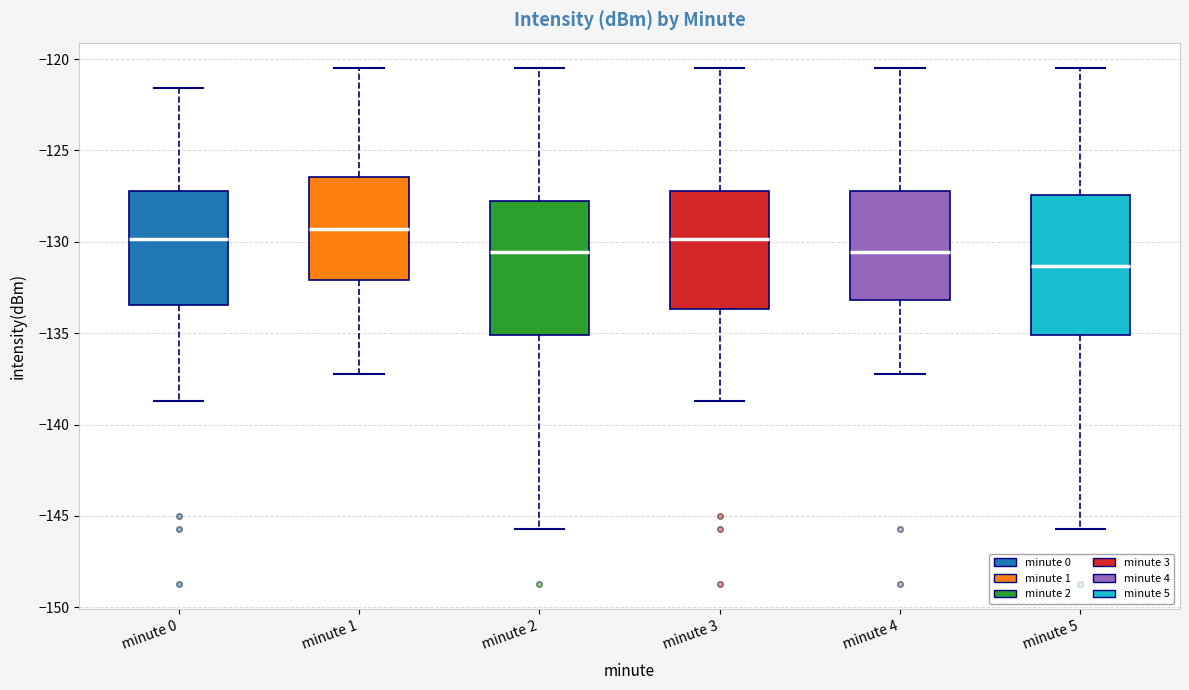

Reading left to right, read every box against the y-axis: the position of its median line, the range the box covers, and the ends of its whiskers. The values are not printed on the chart, so give them approximately, as read against the axis.

minute 0: median -130.0, box -133.5 to -127.0, whiskers -138.5 to -121.5
minute 1: median -129.5, box -132.0 to -126.5, whiskers -137.0 to -120.5
minute 2: median -130.5, box -135.0 to -128.0, whiskers -145.5 to -120.5
minute 3: median -130.0, box -133.5 to -127.0, whiskers -138.5 to -120.5
minute 4: median -130.5, box -133.0 to -127.0, whiskers -137.0 to -120.5
minute 5: median -131.5, box -135.0 to -127.5, whiskers -145.5 to -120.5